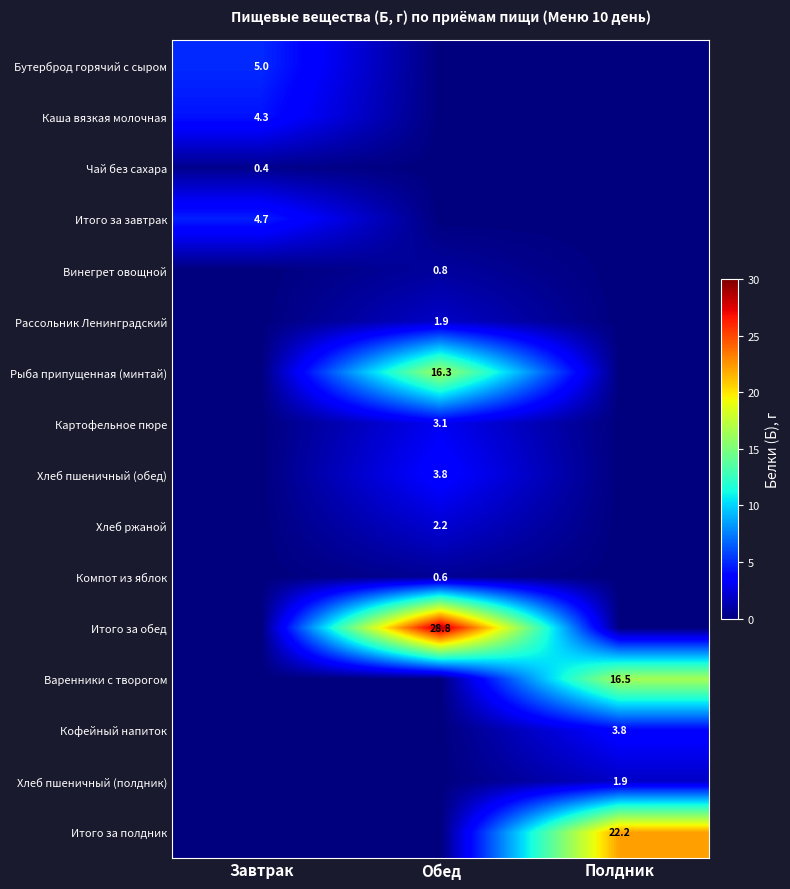

The value of Рассольник Ленинградский at Обед is 1.9. True or false?

True